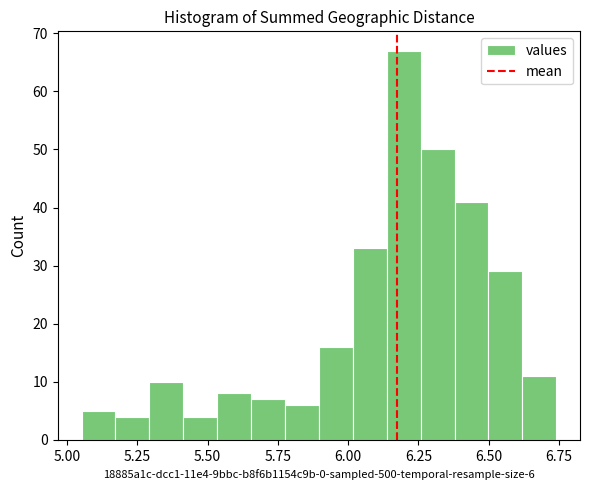

Read against the x-axis, roughly where is the centre of the tallest bar?

6.20